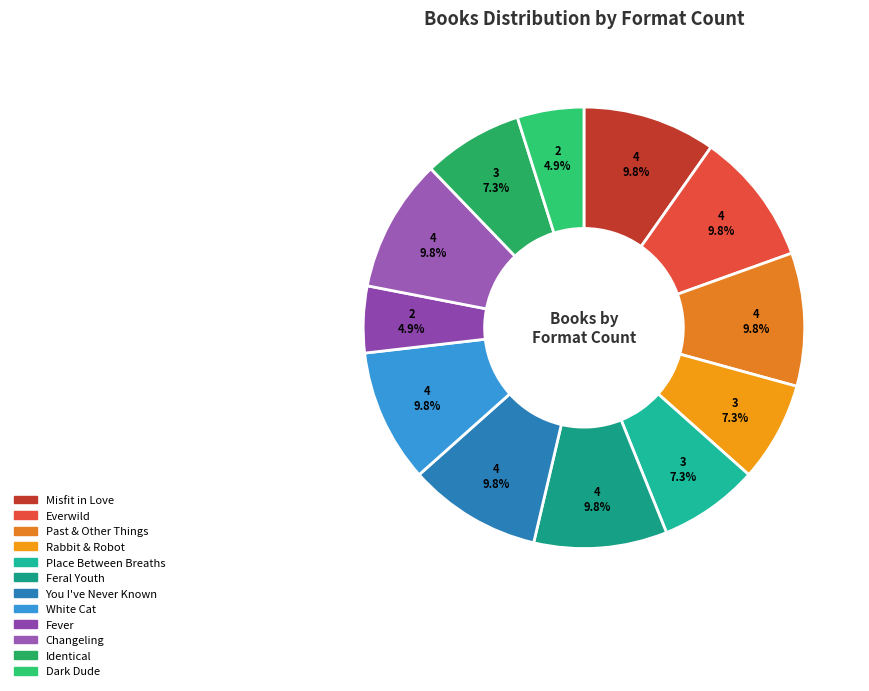

True or false: Rabbit & Robot accounts for 7% of the total.

True